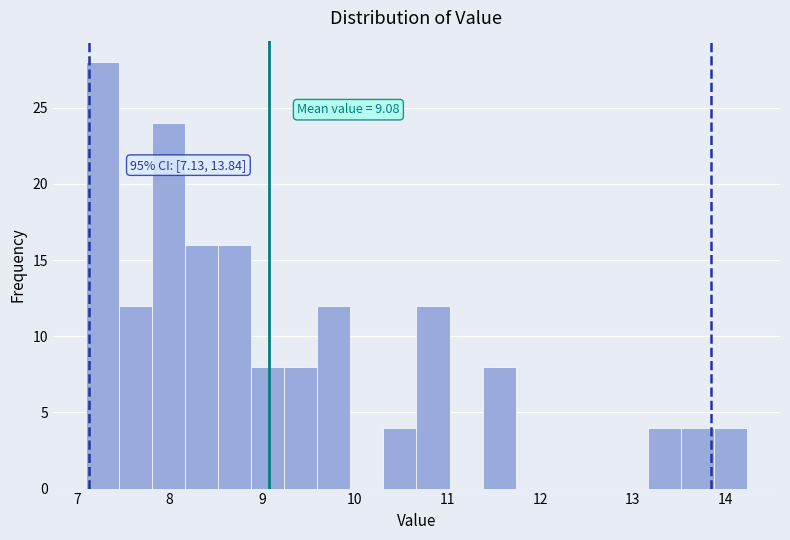

Around what value on the x-axis is the tallest bar? Give the approximate position of its centre, as read against the axis.

7.3